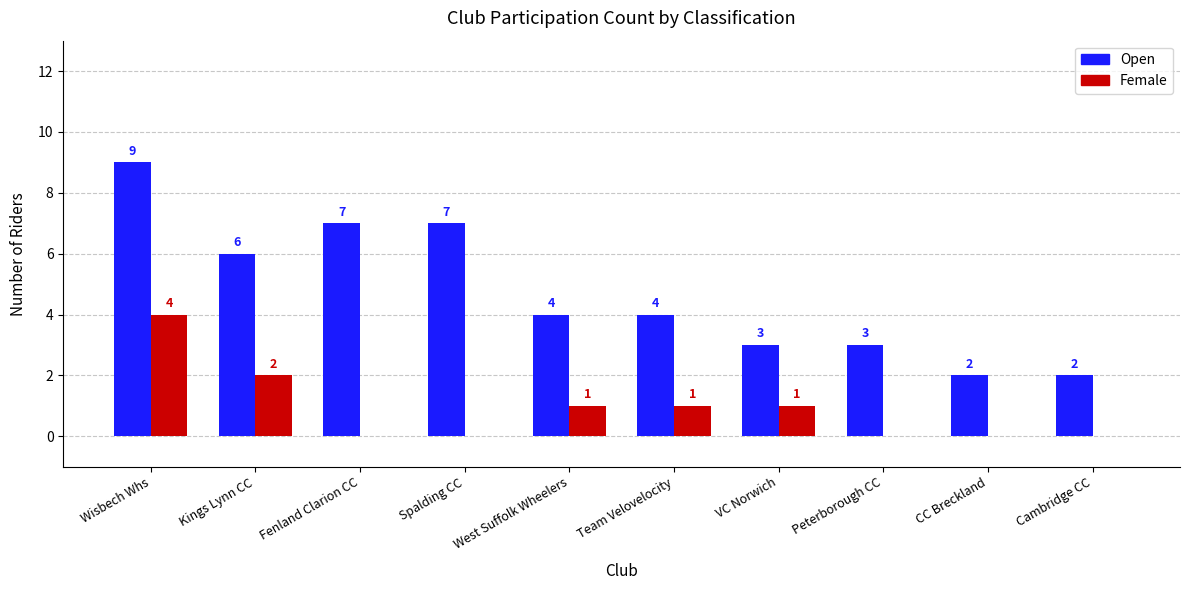

At which label does Female reach its peak?

Wisbech Whs